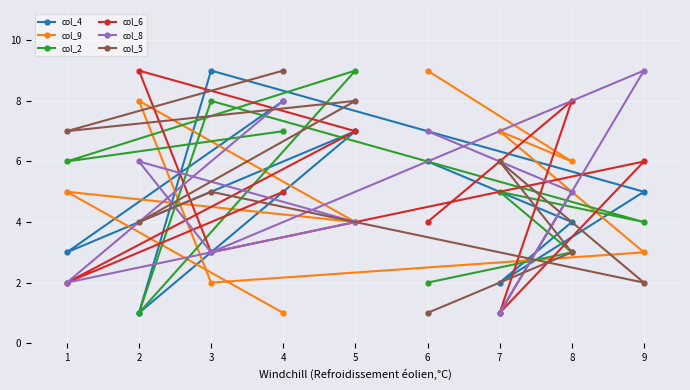

What is the difference between the maximum and minimum values in the col_5 series?

8